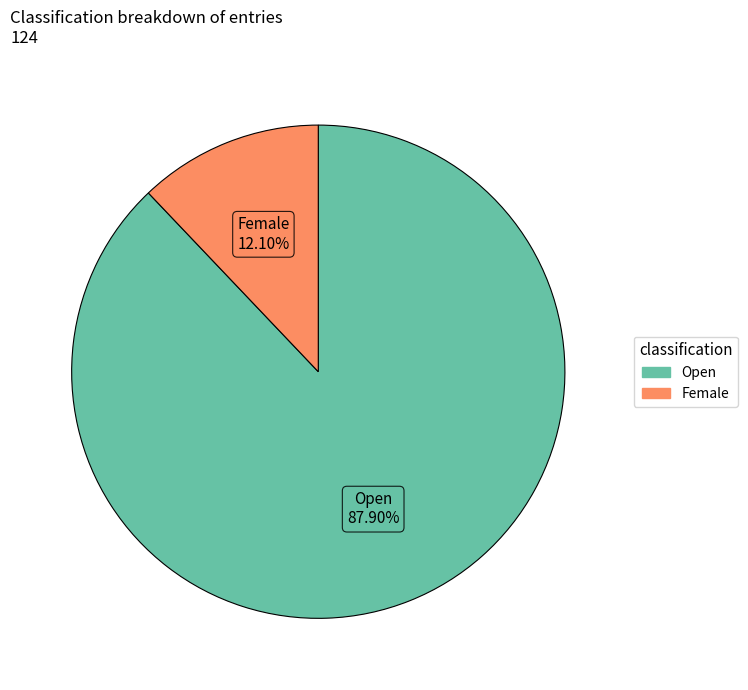

What is the total percentage of Open and Female?

100.0%